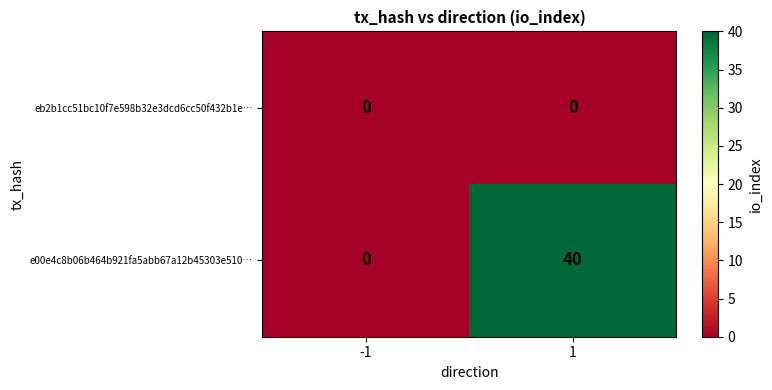

At how many categories does at least one series exceed 29?

1